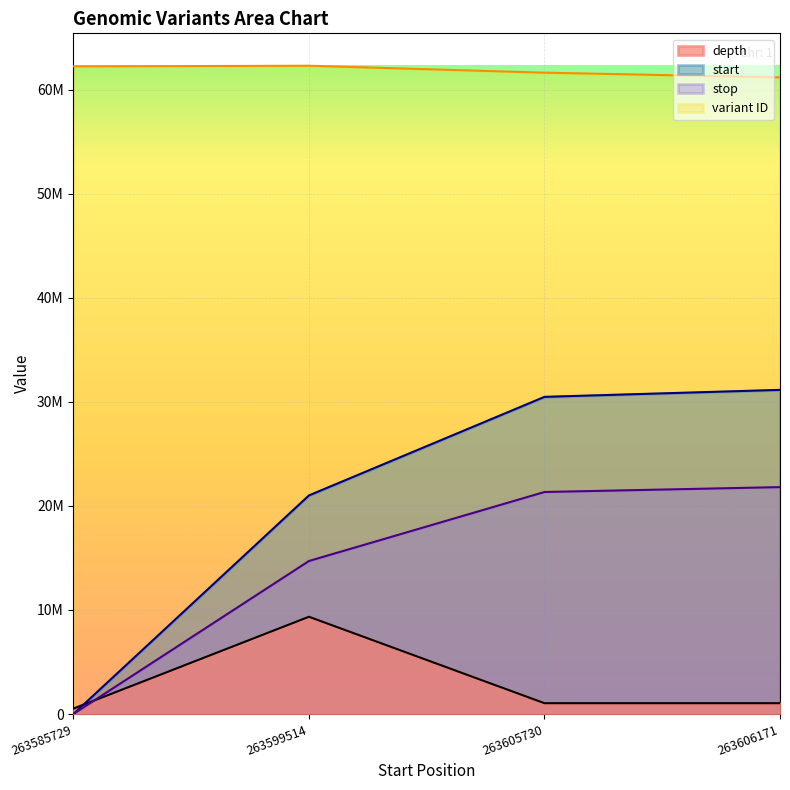

In depth, how many points are higher than both neighbors (excluding endpoints)?

1